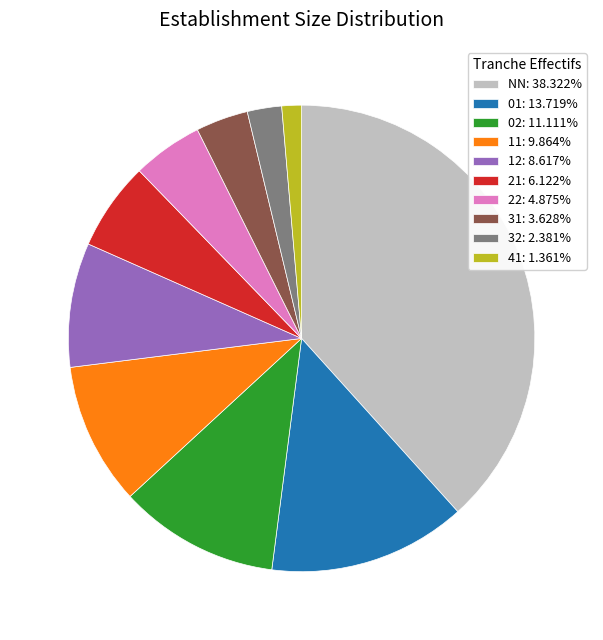

What is the largest slice in the pie chart?

NN